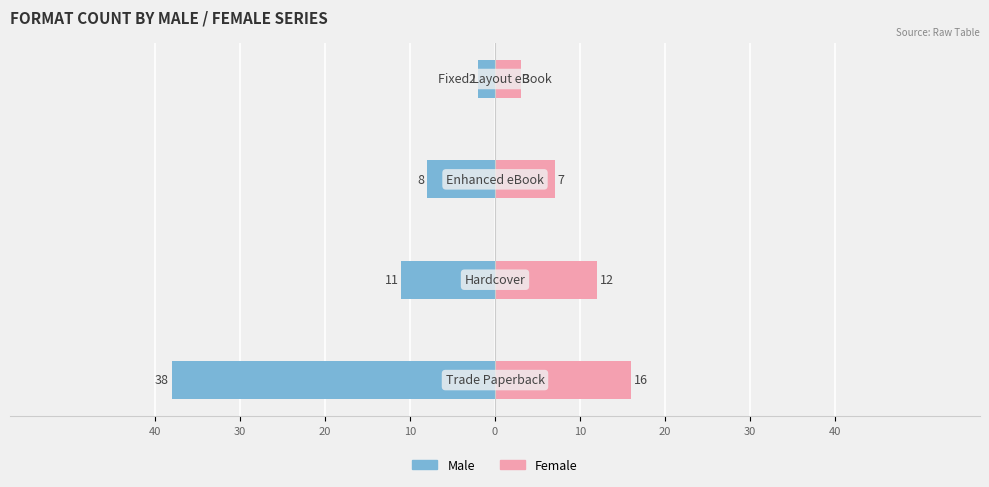

How many bars are there in each group?

2